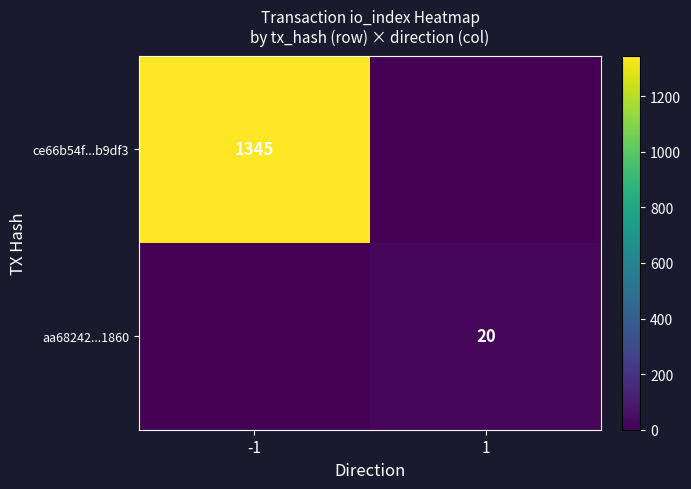

Is it true that aa68242...1860 equals 29 at 1?

False